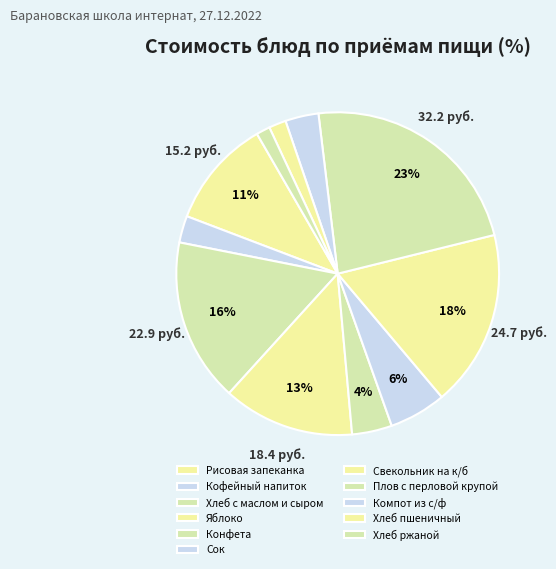

How many slices are in this pie chart?

11